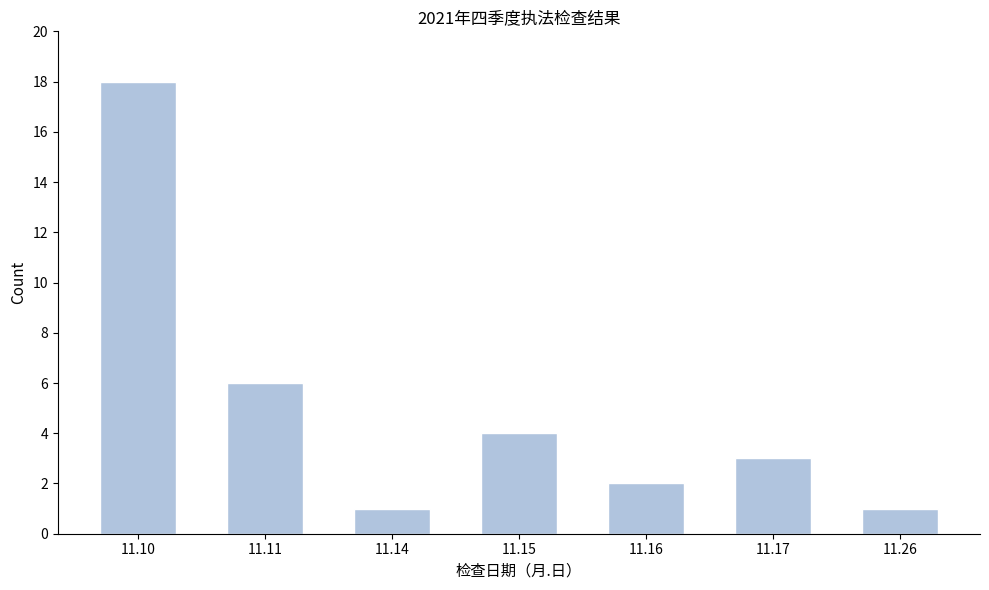

Reading left to right, transcribe all the data shown in this chart.

11.10=18	11.11=6	11.14=1	11.15=4	11.16=2	11.17=3	11.26=1